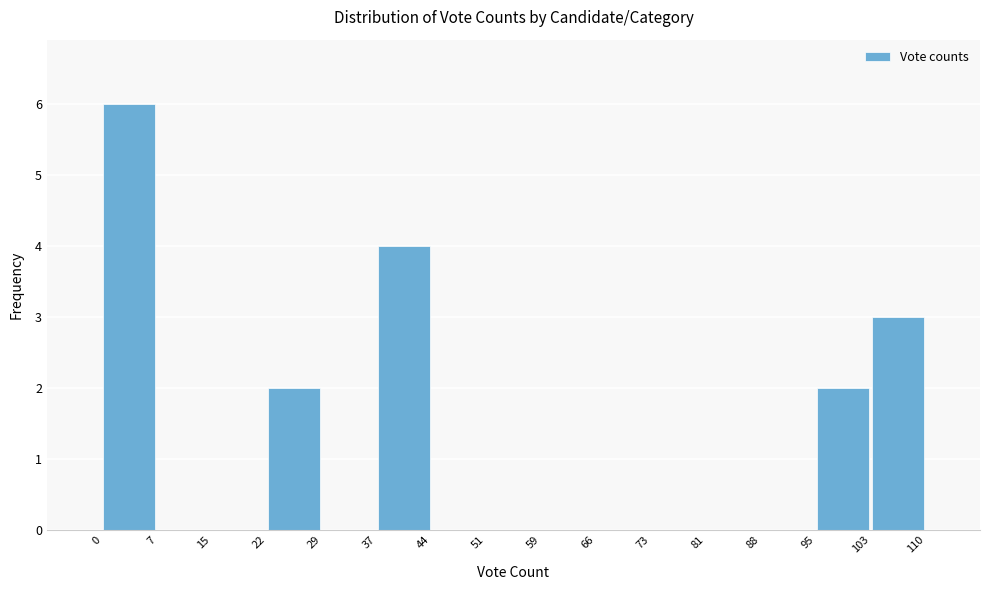

Reading left to right, transcribe this chart: for each bar, give the range it covers on the x-axis and its height. The values are not printed on the chart, so give them approximately, as read against the axis.

0 to 7: 6
7 to 15: 0
15 to 22: 0
22 to 29: 2
29 to 37: 0
37 to 44: 4
44 to 51: 0
51 to 59: 0
59 to 66: 0
66 to 73: 0
73 to 81: 0
81 to 88: 0
88 to 95: 0
95 to 103: 2
103 to 110: 3